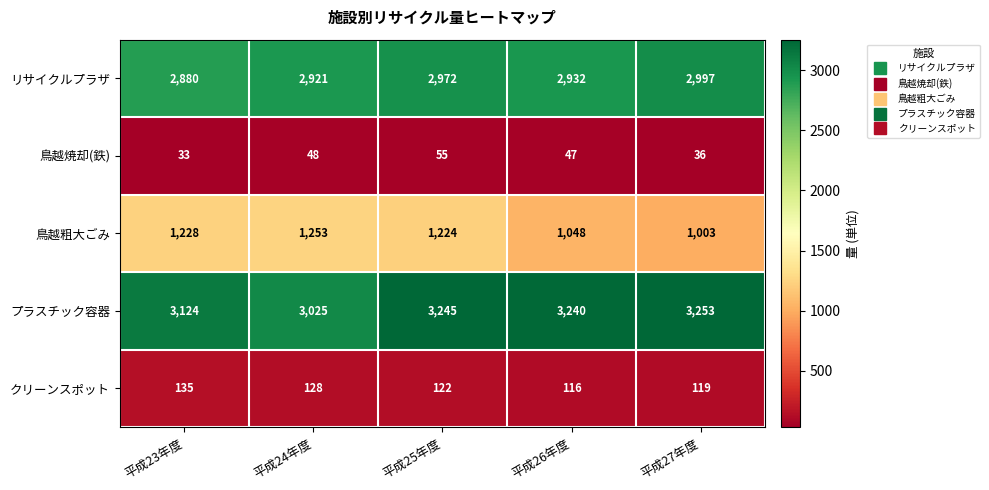

Which series has the largest total across all categories?

プラスチック容器